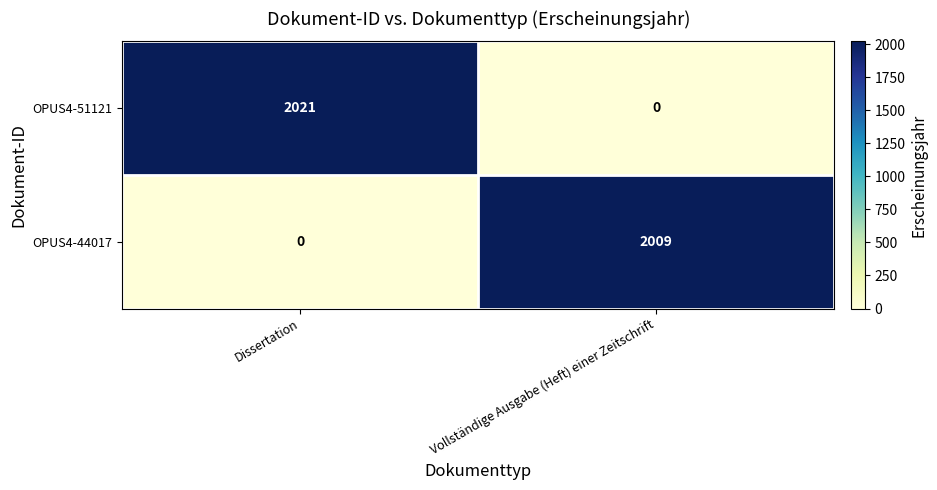

Reading left to right, what are all the values shown in this chart?

OPUS4-51121: 2021	0
OPUS4-44017: 0	2009